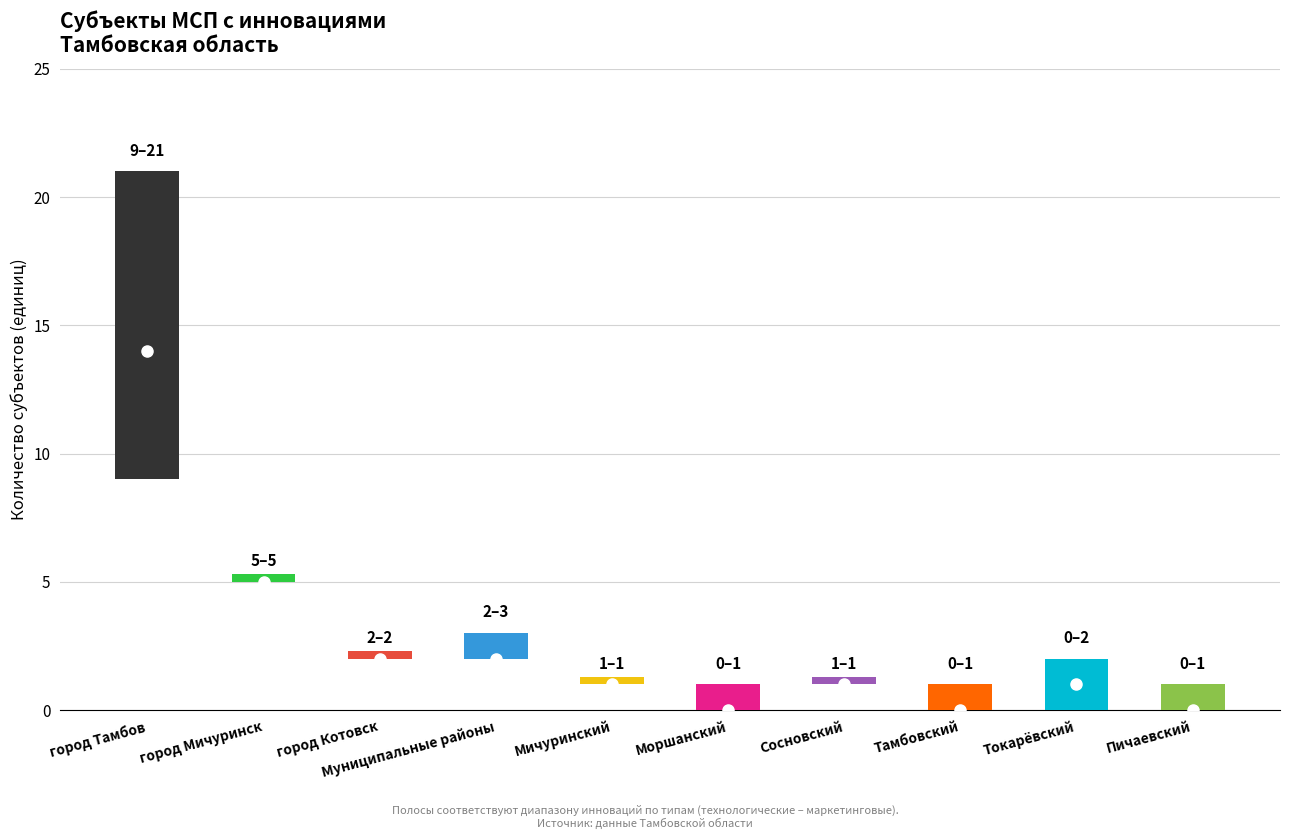

Is it true that технологические инновации equals 2 at город Котовск?

True